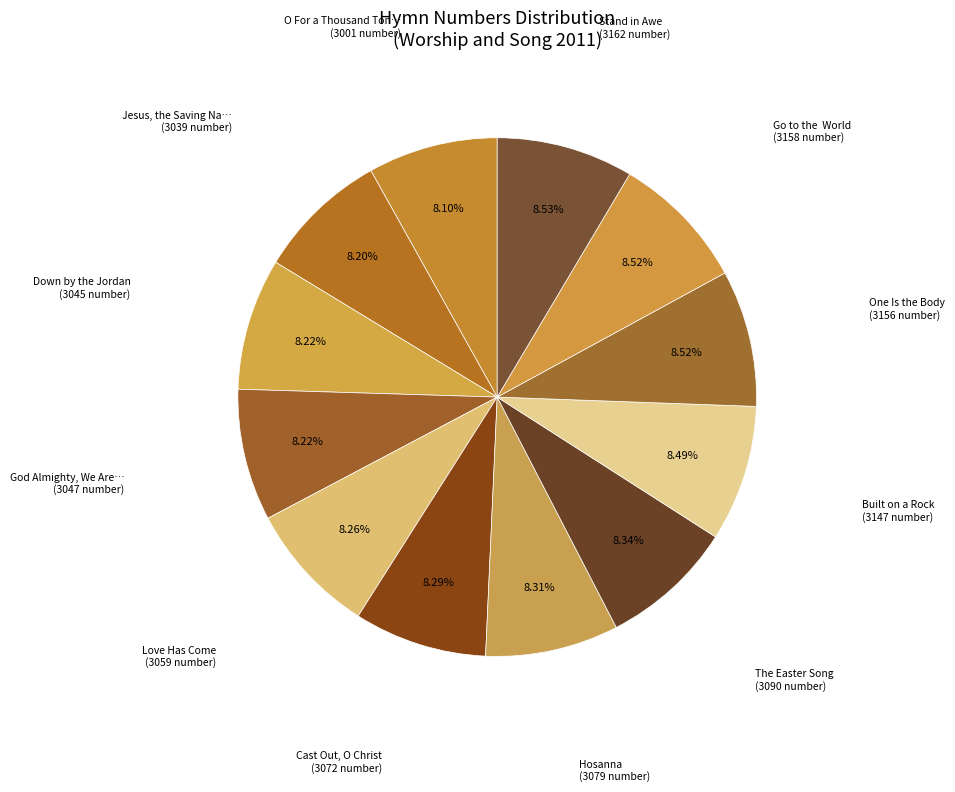

Is there a majority slice in this chart?

No